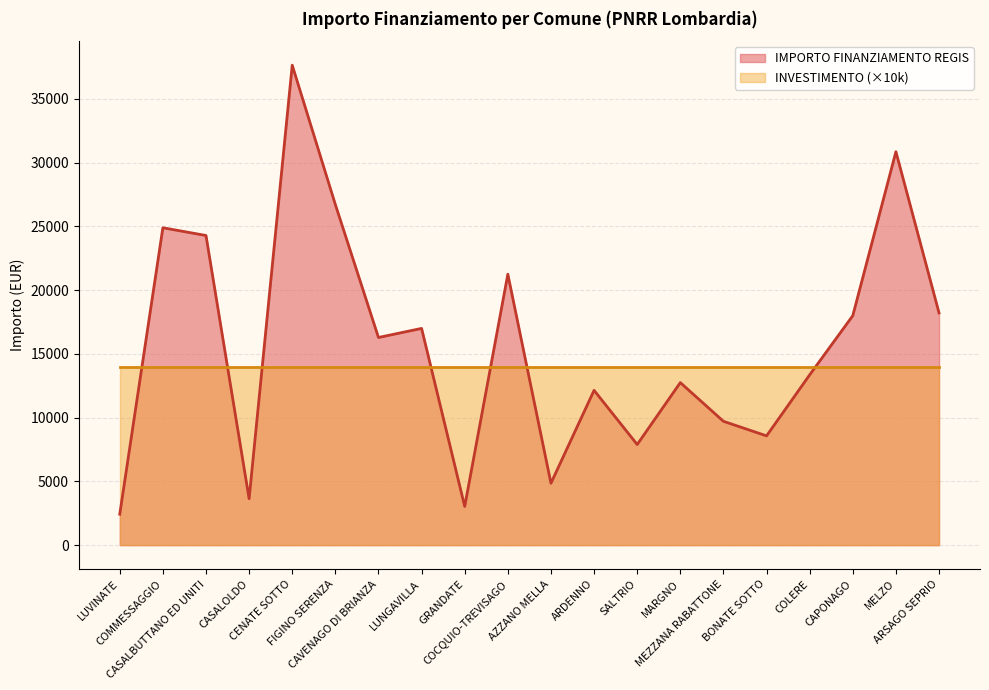

What is the value of the 17th point from the left?

13354